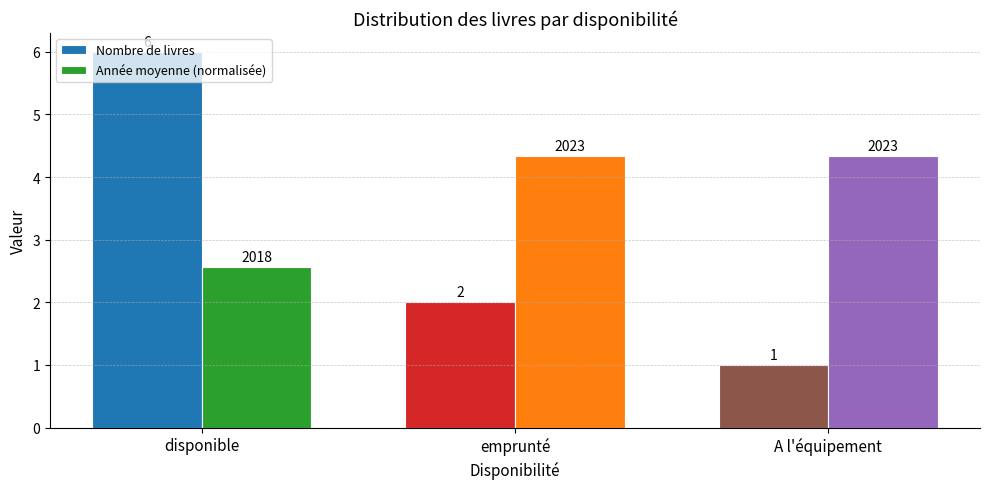

At how many categories does at least one series exceed 4?

3